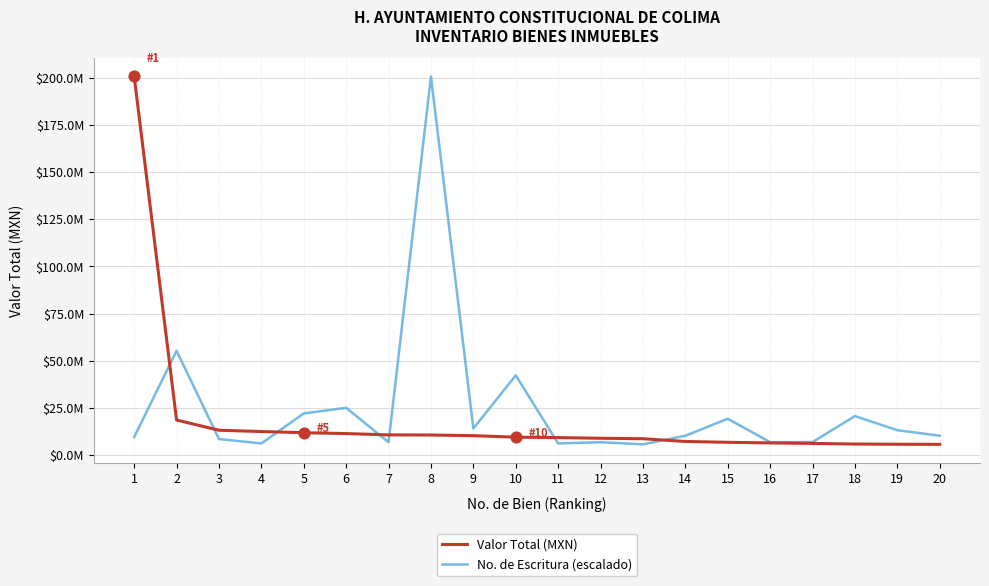

What are all the series names shown in the legend?

Valor Total (MXN), No. de Escritura (escalado)